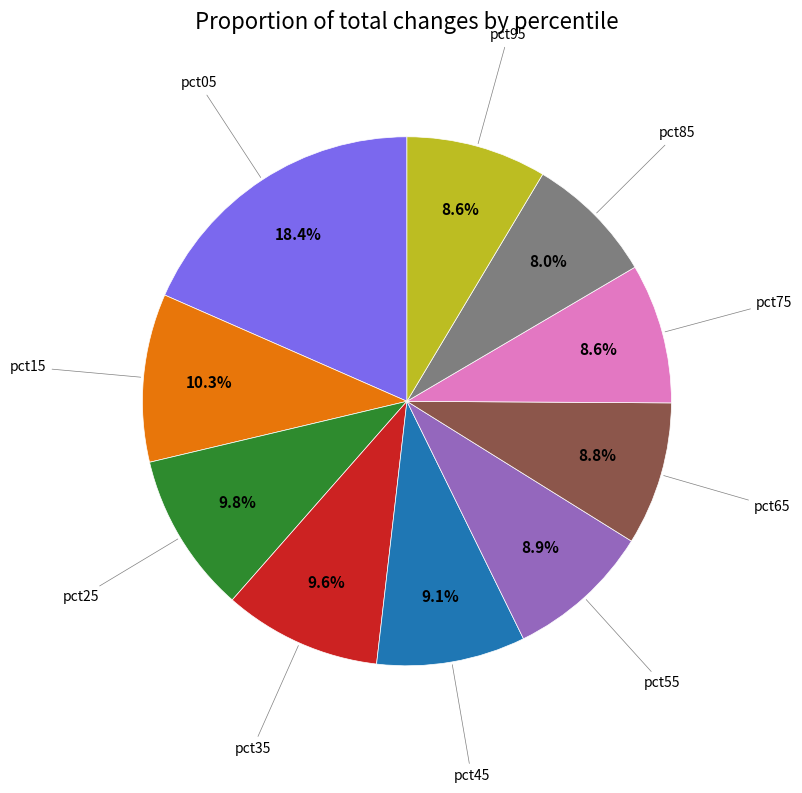

Does any single category account for the majority?

No